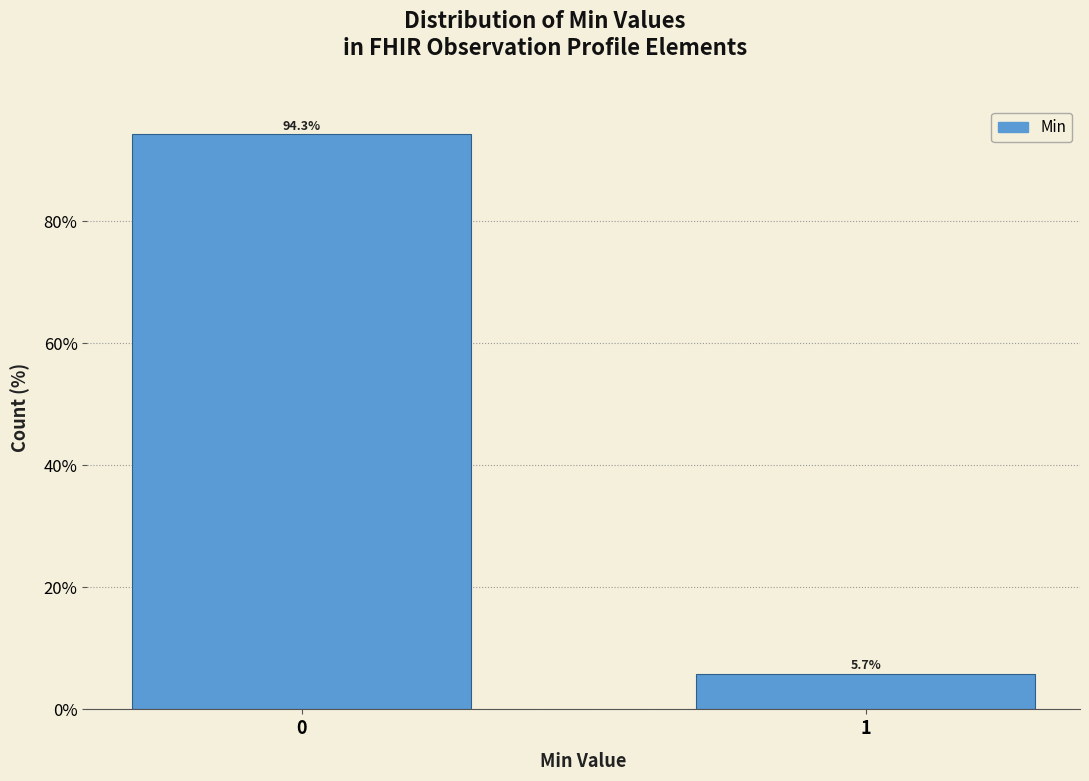

Reading left to right, what are all the values shown in this chart?

94.3	5.7